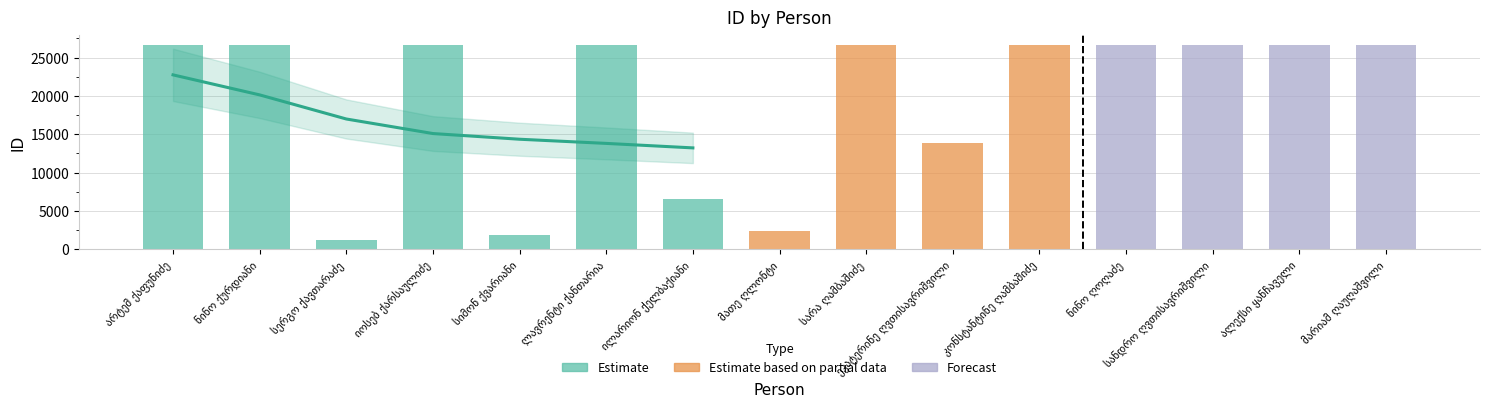

Reading left to right, what are all the values shown in this chart?

არტემ ქაფუნიძე=26656	ნინო ქურდიანი=26655	სერგო ქავთარაძე=1259	იოსებ ქარსაულიძე=26654	სიმონ ქვარიანი=1927	ლავრენტი ქანთარია=26653	ილარიონ ქელბაქიანი=6589	მათე ღლონტი=2405	სარა ღამბაშიძე=26652	ეკატერინე ღვთისავრიშვილი=13883	კონსტანტინე ღამბაშიძე=26650	ნინო ღოღაძე=26649	სანდრო ღვთისავრიშვილი=26648	ალექსი ყანჩაველი=26647	მარიამ ღაუღაშვილი=26651